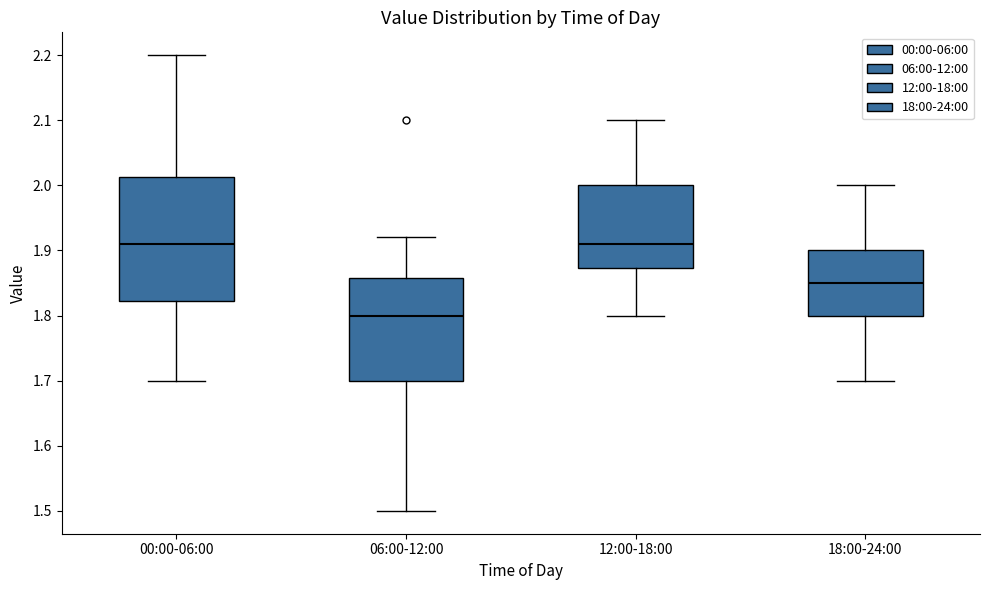

Which box is the tallest, from its lower edge to its upper edge?

00:00-06:00